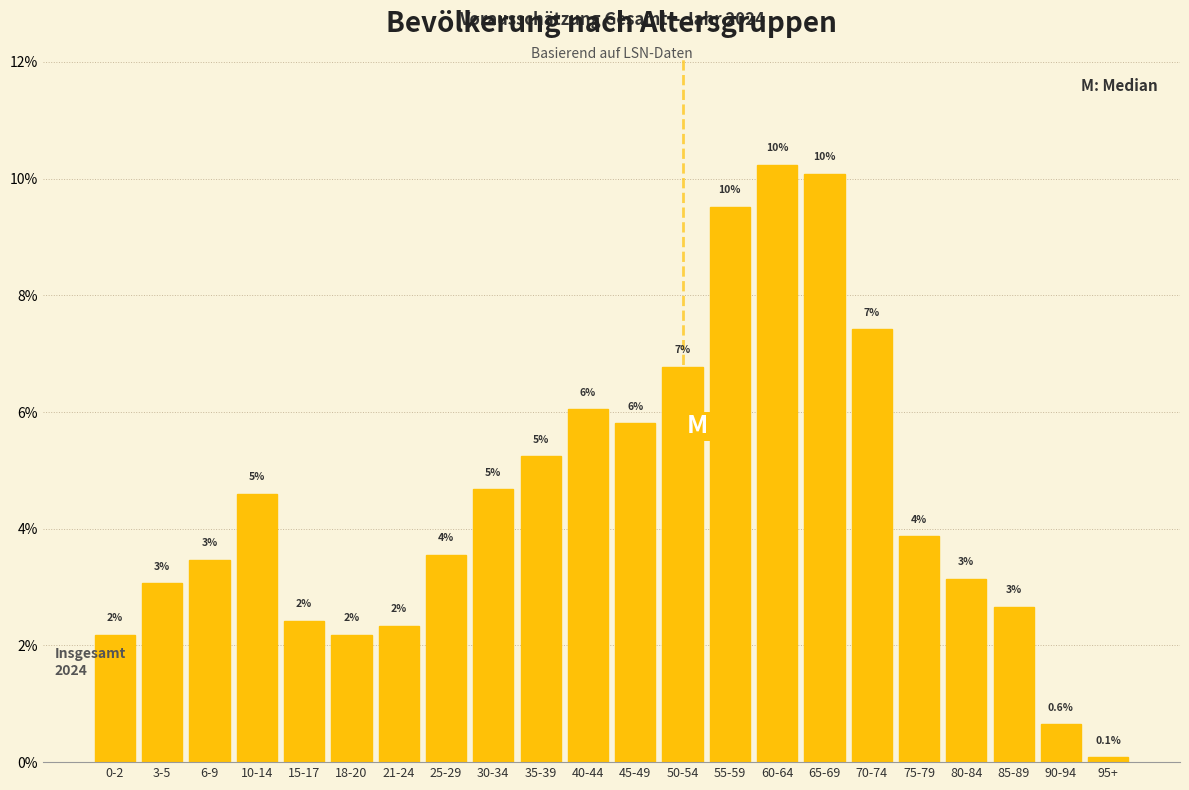

How many bars are there in total?

22